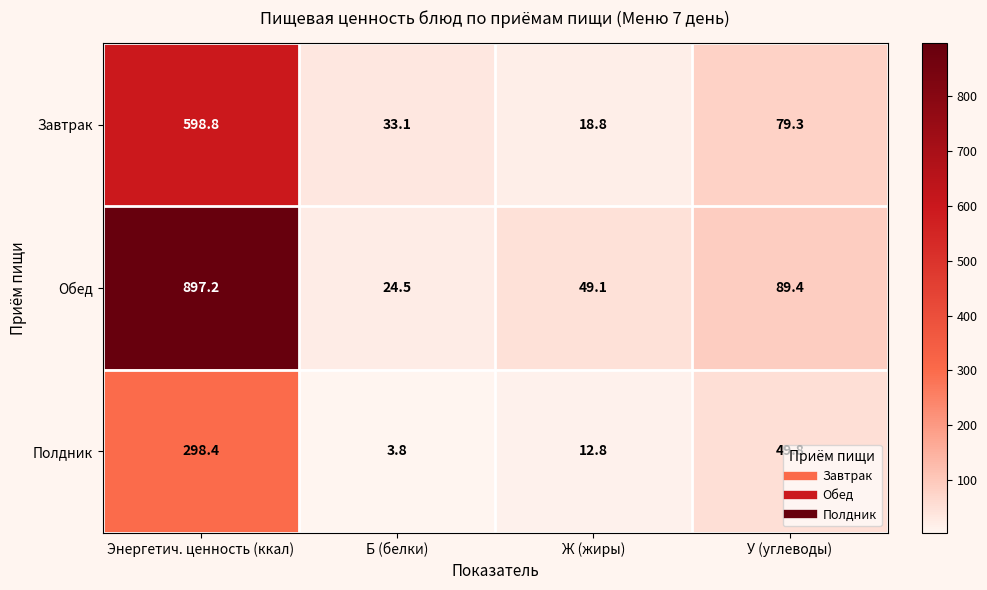

Rank the series by their maximum value, from lowest to highest.

Полдник, Завтрак, Обед